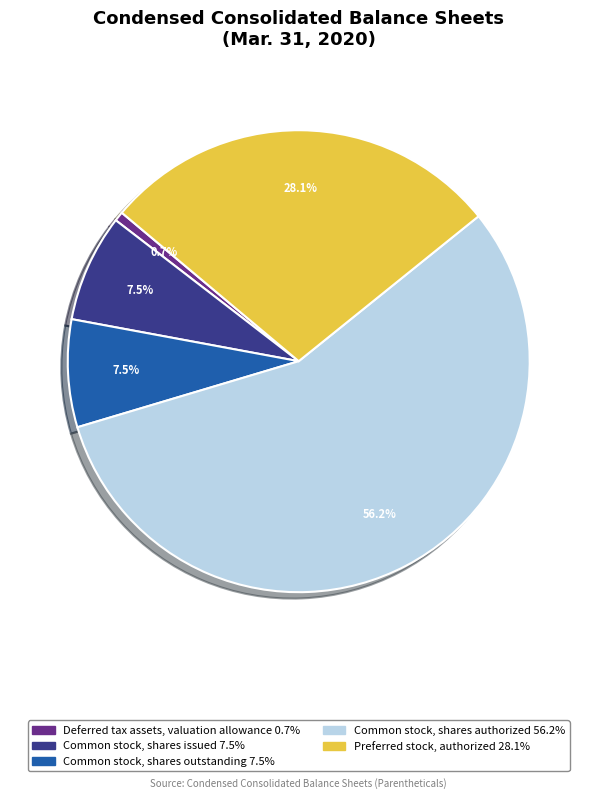

To the nearest percent, what is the difference between the largest and smallest slice percentages?

56%